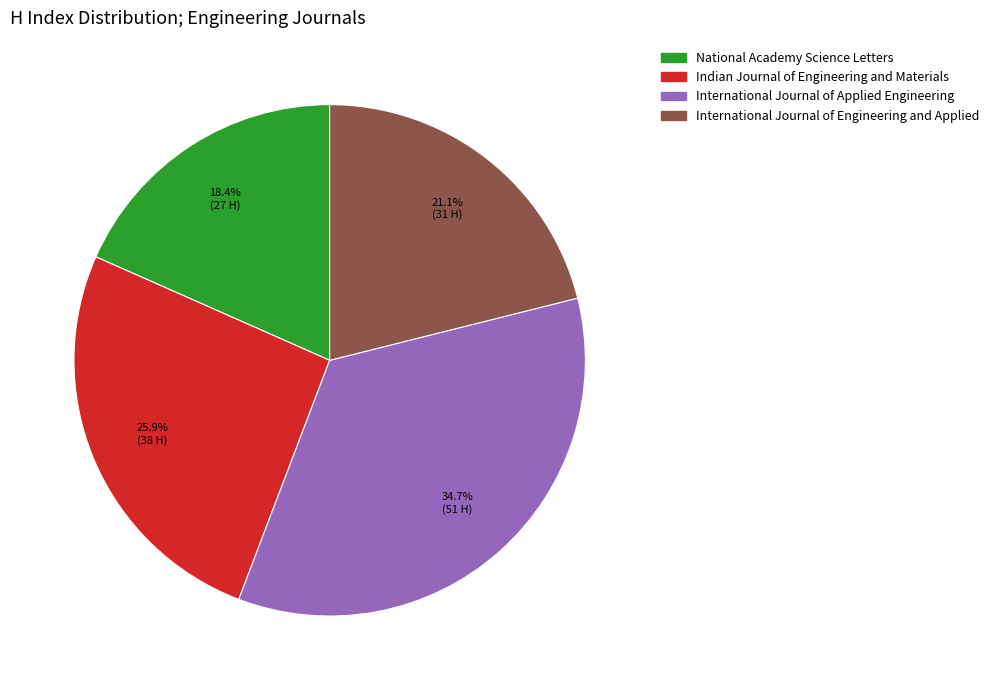

What is the ratio of the value at International Journal of Engineering and Applied to the value at Indian Journal of Engineering and Materials?

0.8